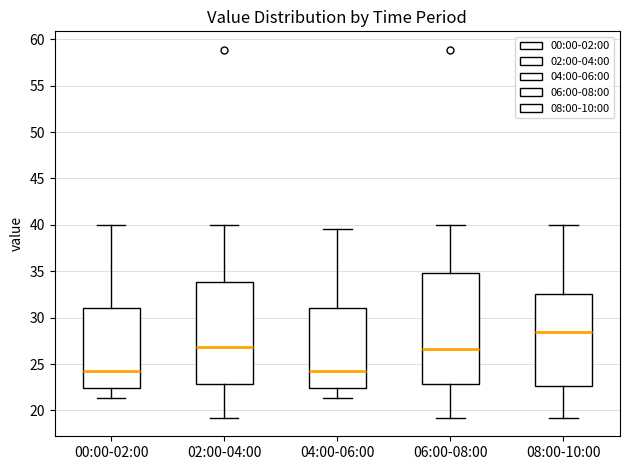

Reading left to right, transcribe this box plot: for each box, give where its median line is, the range the box spans, and where its two whiskers end, as read against the y-axis. The values are not printed on the chart, so give them approximately, as read against the axis.

00:00-02:00: median 24.5, box 22.5 to 31.0, whiskers 21.5 to 40.0
02:00-04:00: median 27.0, box 23.0 to 34.0, whiskers 19.0 to 40.0
04:00-06:00: median 24.5, box 22.5 to 31.0, whiskers 21.5 to 39.5
06:00-08:00: median 26.5, box 23.0 to 35.0, whiskers 19.0 to 40.0
08:00-10:00: median 28.5, box 22.5 to 32.5, whiskers 19.0 to 40.0